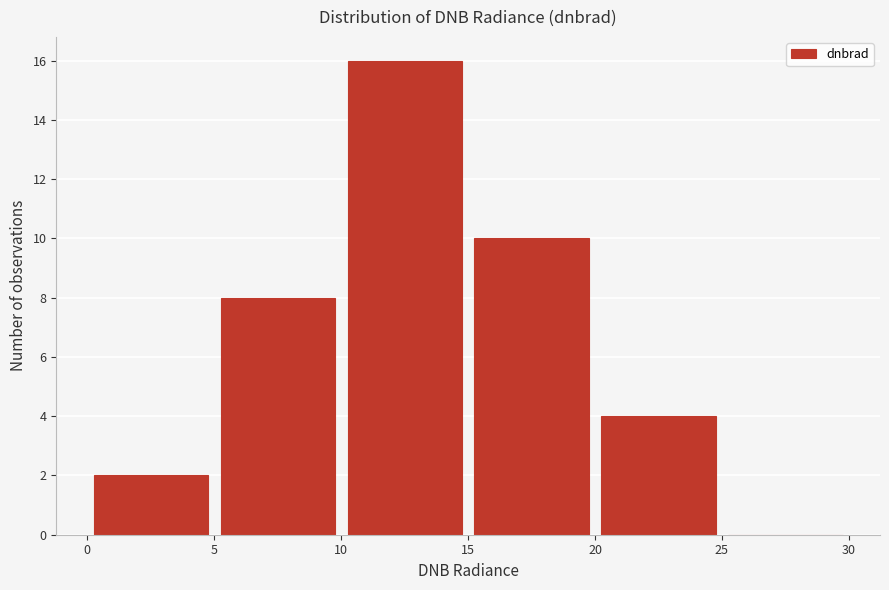

What is the height of the bar covering 5 to 10 on the x-axis? The values are not printed on the chart, so give them approximately, as read against the axis.

8